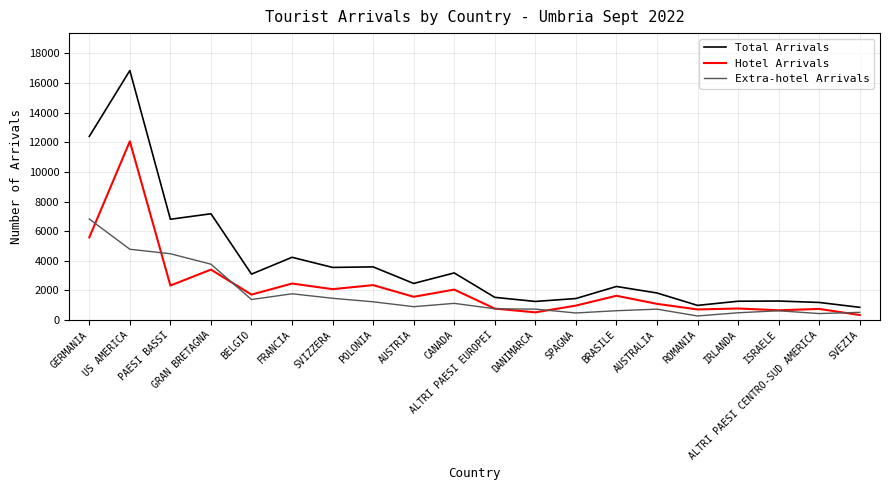

Which series has the largest range (max minus min)?

Total Arrivals